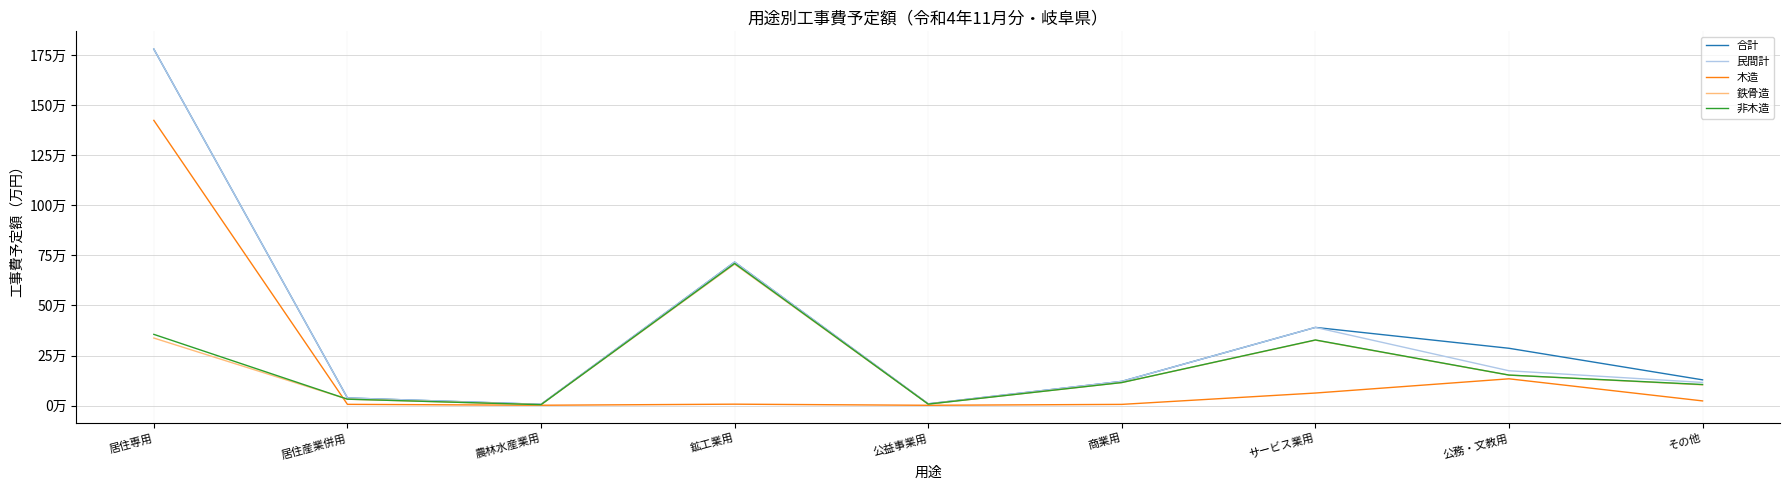

Rank the series by their maximum value, from lowest to highest.

鉄骨造, 非木造, 木造, 合計, 民間計